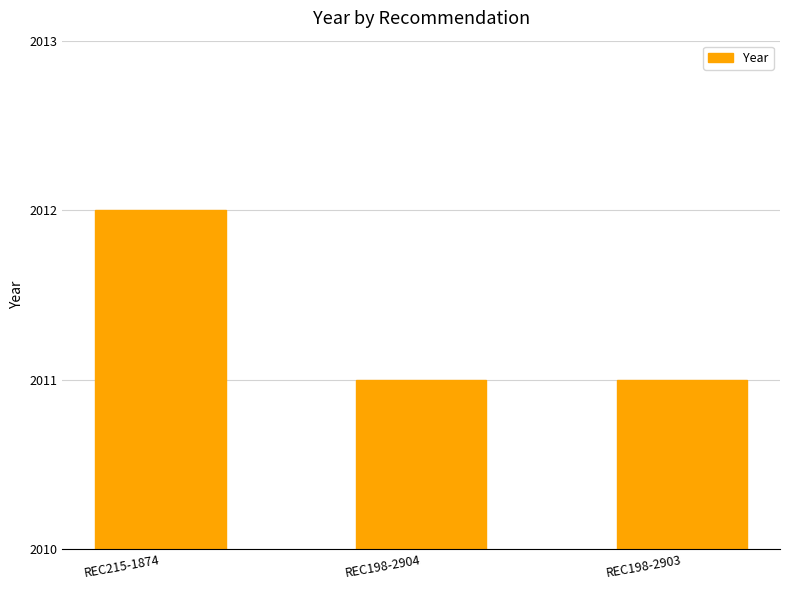

What is the label of the 1st bar from the right?

REC198-2903